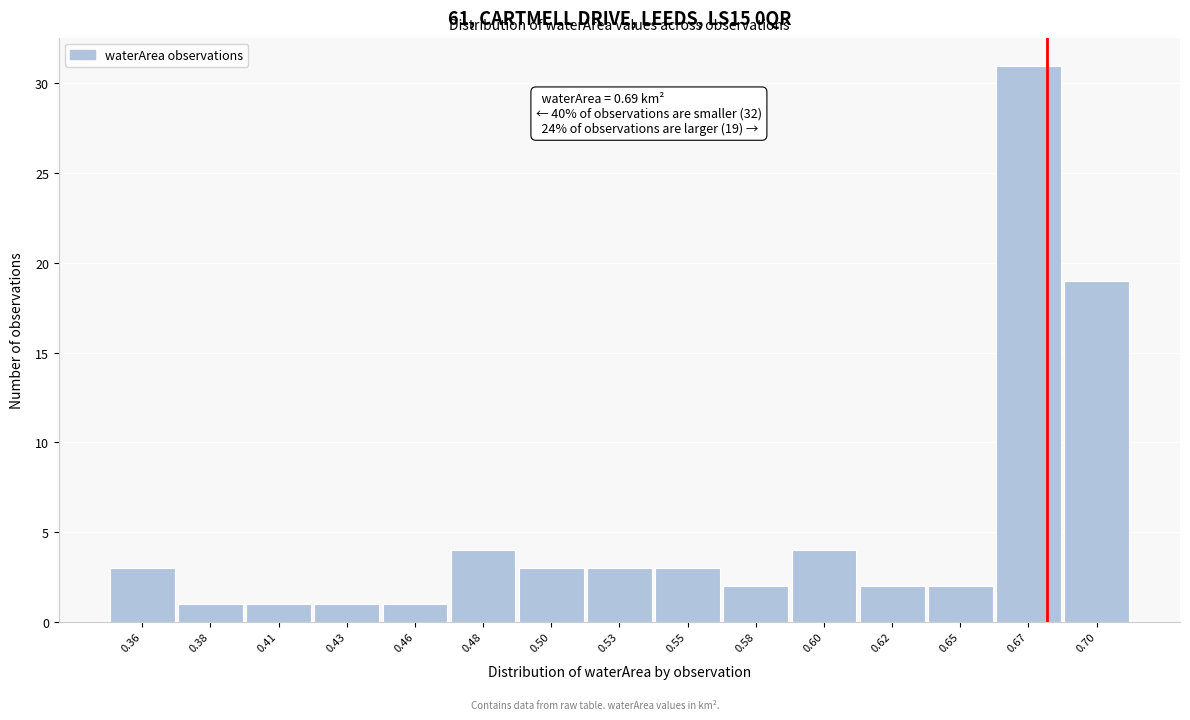

Reading left to right, list all the values displayed in this chart.

3	1	1	1	1	4	3	3	3	2	4	2	2	31	19